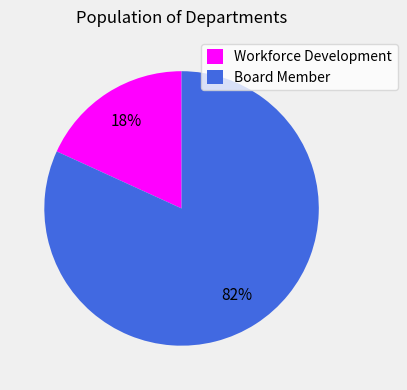

True or false: Workforce Development accounts for 6% of the total.

False